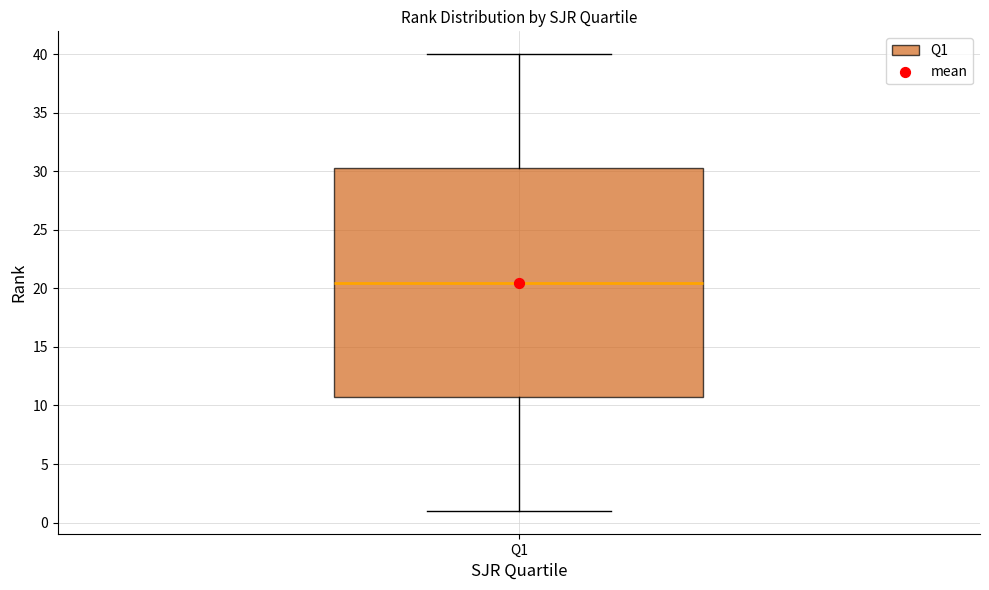

Transcribe this box plot: give where the median line is, the range the box spans, and where the two whiskers end, as read against the y-axis. The values are not printed on the chart, so give them approximately, as read against the axis.

median 20.5, box 11.0 to 30.5, whiskers 1.0 to 40.0